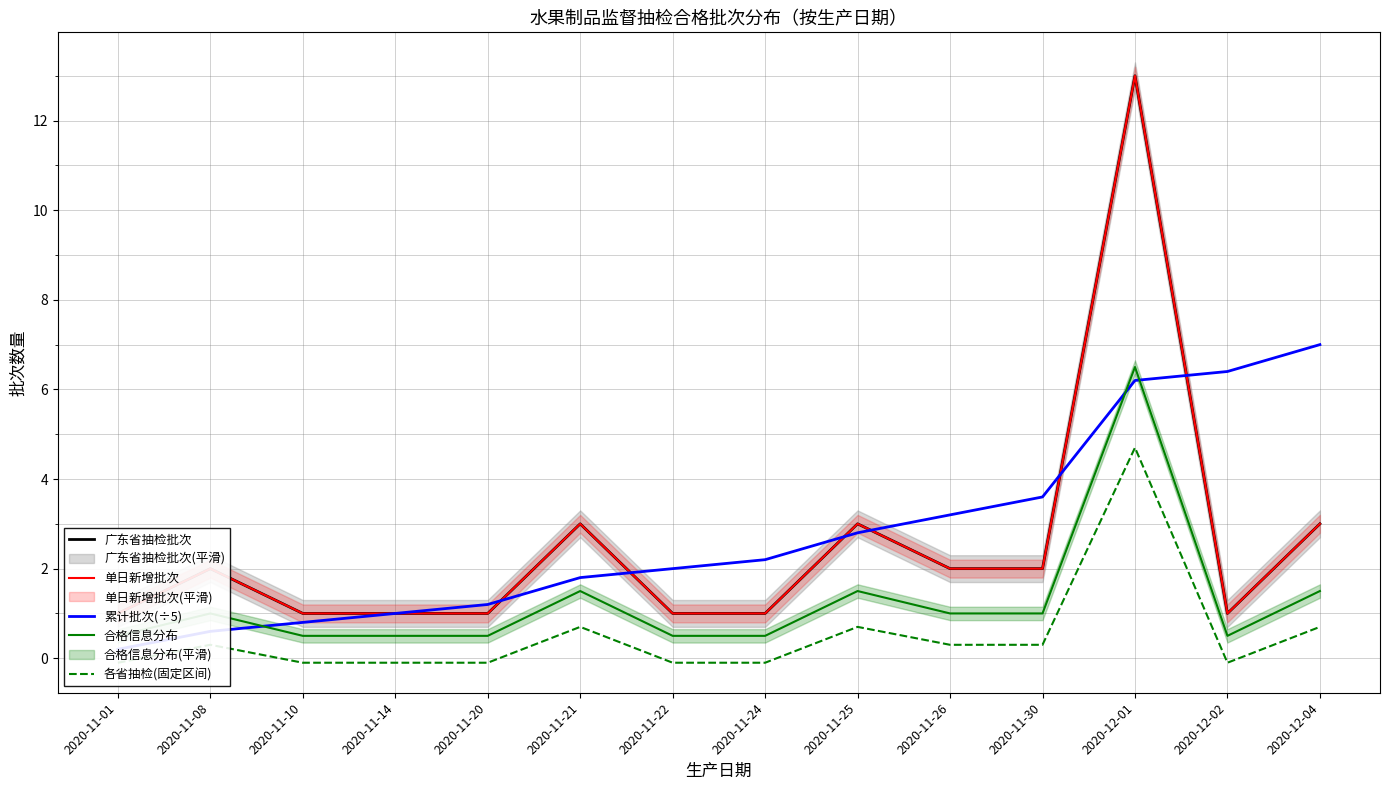

In 合格信息分布, how many points are higher than both neighbors (excluding endpoints)?

4